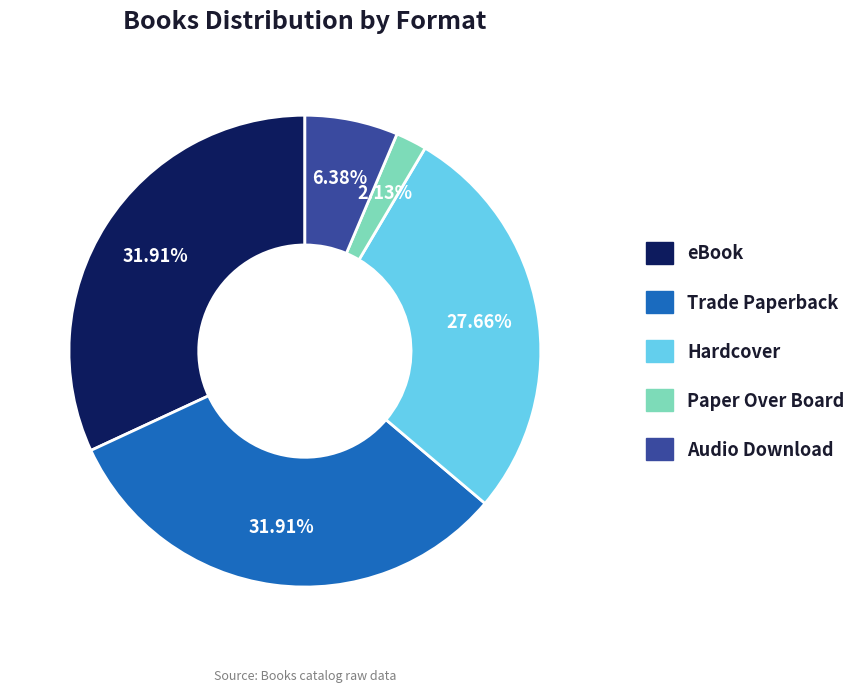

To the nearest percent, what portion does eBook represent?

32%